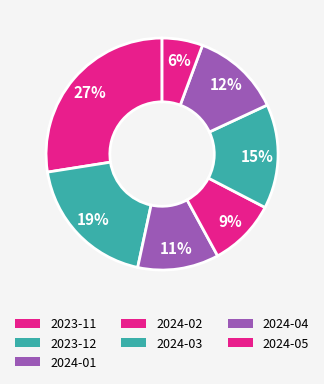

To the nearest percent, what portion does 2024-01 represent?

11%